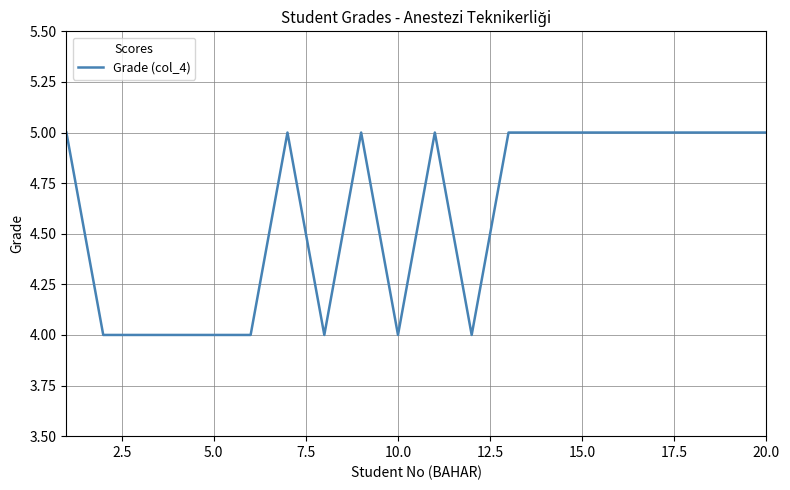

What is the maximum value shown in the chart?

5